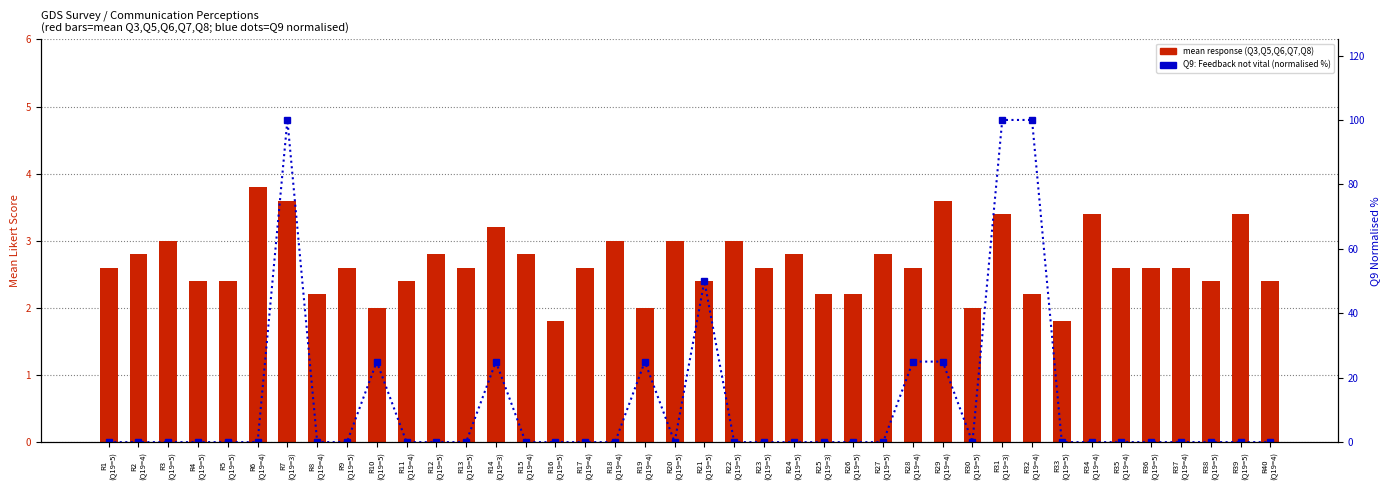

Reading left to right, extract all data points from this chart.

mean response (Q3,Q5,Q6,Q7,Q8): R1
(Q19=5)=2.6	R2
(Q19=4)=2.8	R3
(Q19=5)=3.0	R4
(Q19=5)=2.4	R5
(Q19=5)=2.4	R6
(Q19=4)=3.8	R7
(Q19=3)=3.6	R8
(Q19=4)=2.2	R9
(Q19=5)=2.6	R10
(Q19=5)=2.0	R11
(Q19=4)=2.4	R12
(Q19=5)=2.8	R13
(Q19=5)=2.6	R14
(Q19=3)=3.2	R15
(Q19=4)=2.8	R16
(Q19=5)=1.8	R17
(Q19=4)=2.6	R18
(Q19=4)=3.0	R19
(Q19=4)=2.0	R20
(Q19=5)=3.0	R21
(Q19=5)=2.4	R22
(Q19=5)=3.0	R23
(Q19=5)=2.6	R24
(Q19=5)=2.8	R25
(Q19=3)=2.2	R26
(Q19=5)=2.2	R27
(Q19=5)=2.8	R28
(Q19=4)=2.6	R29
(Q19=4)=3.6	R30
(Q19=5)=2.0	R31
(Q19=3)=3.4	R32
(Q19=4)=2.2	R33
(Q19=5)=1.8	R34
(Q19=4)=3.4	R35
(Q19=4)=2.6	R36
(Q19=5)=2.6	R37
(Q19=4)=2.6	R38
(Q19=5)=2.4	R39
(Q19=5)=3.4	R40
(Q19=4)=2.4
Q9: Feedback not vital (normalised %): R1
(Q19=5)=0.0	R2
(Q19=4)=0.0	R3
(Q19=5)=0.0	R4
(Q19=5)=0.0	R5
(Q19=5)=0.0	R6
(Q19=4)=0.0	R7
(Q19=3)=100.0	R8
(Q19=4)=0.0	R9
(Q19=5)=0.0	R10
(Q19=5)=25.0	R11
(Q19=4)=0.0	R12
(Q19=5)=0.0	R13
(Q19=5)=0.0	R14
(Q19=3)=25.0	R15
(Q19=4)=0.0	R16
(Q19=5)=0.0	R17
(Q19=4)=0.0	R18
(Q19=4)=0.0	R19
(Q19=4)=25.0	R20
(Q19=5)=0.0	R21
(Q19=5)=50.0	R22
(Q19=5)=0.0	R23
(Q19=5)=0.0	R24
(Q19=5)=0.0	R25
(Q19=3)=0.0	R26
(Q19=5)=0.0	R27
(Q19=5)=0.0	R28
(Q19=4)=25.0	R29
(Q19=4)=25.0	R30
(Q19=5)=0.0	R31
(Q19=3)=100.0	R32
(Q19=4)=100.0	R33
(Q19=5)=0.0	R34
(Q19=4)=0.0	R35
(Q19=4)=0.0	R36
(Q19=5)=0.0	R37
(Q19=4)=0.0	R38
(Q19=5)=0.0	R39
(Q19=5)=0.0	R40
(Q19=4)=0.0